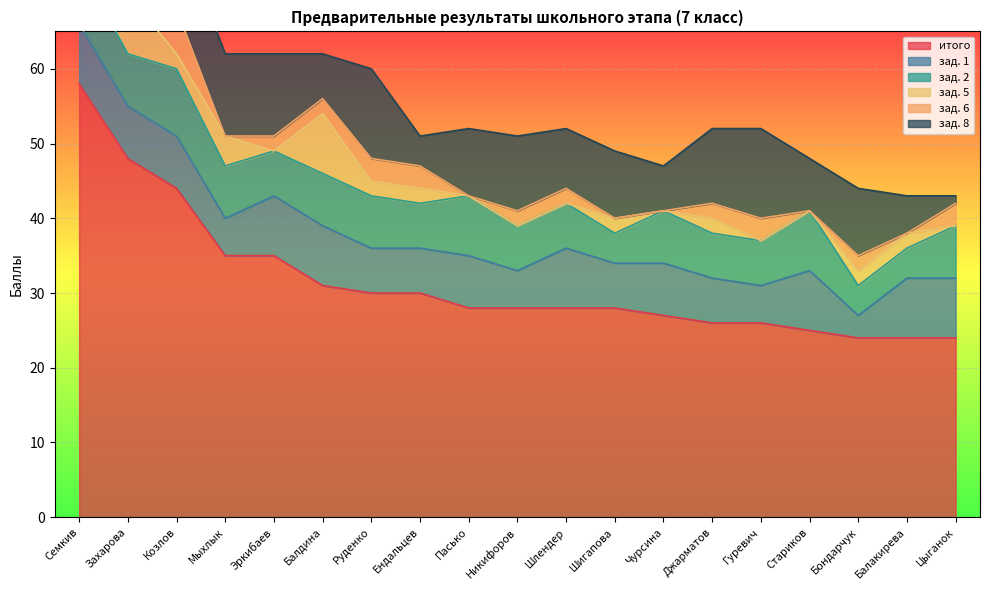

What is the label of the 10th point from the right?

Никифоров